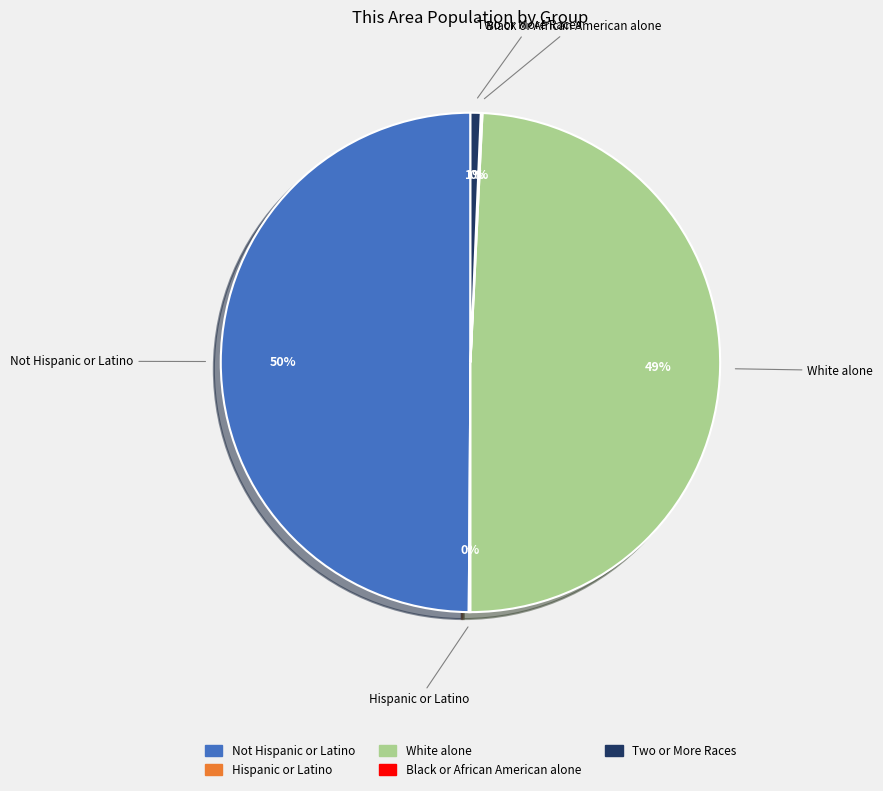

To the nearest percent, what is the difference between the largest and smallest slice percentages?

50%